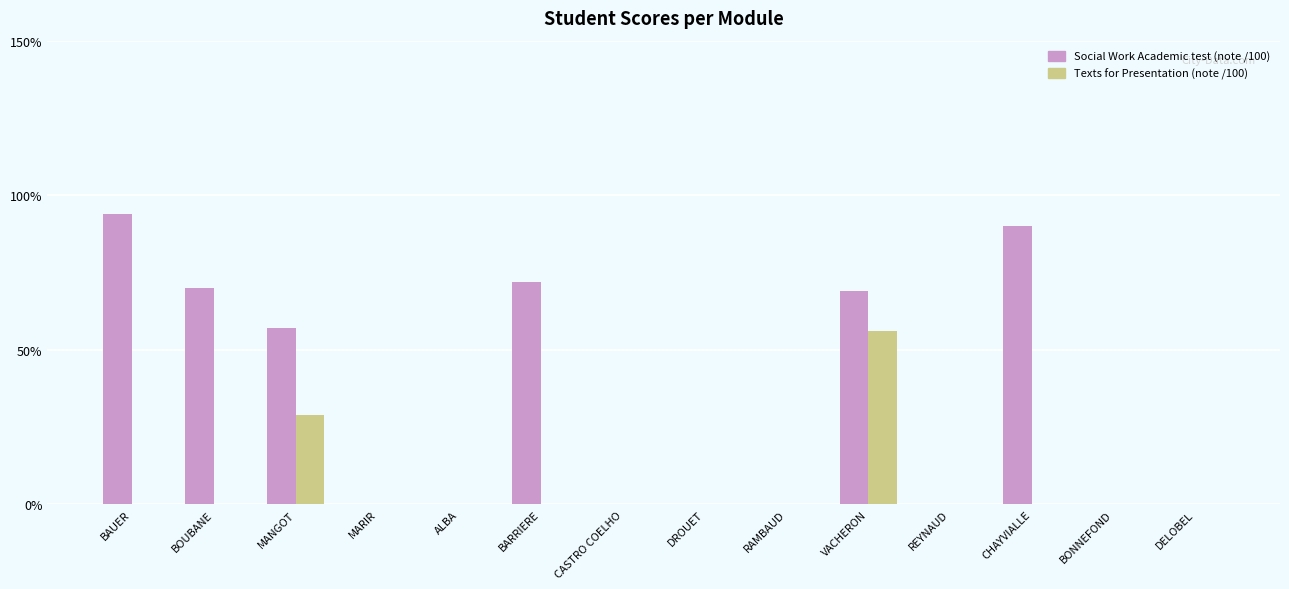

What is the sum of the Social Work Academic test (note /100) values at BOUBANE and RAMBAUD?

70